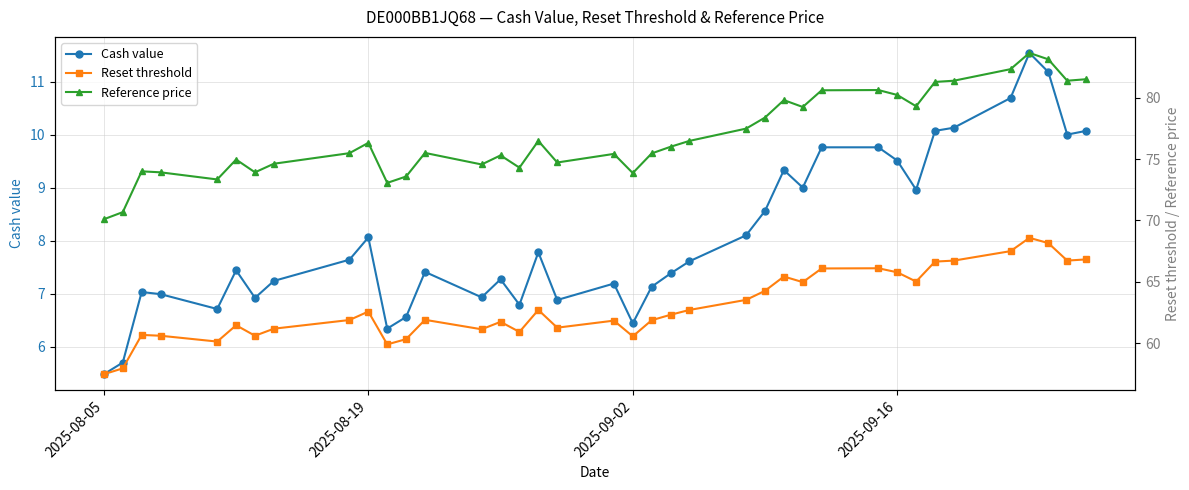

Rank the series by their average value, from highest to lowest.

Reference price, Reset threshold, Cash value